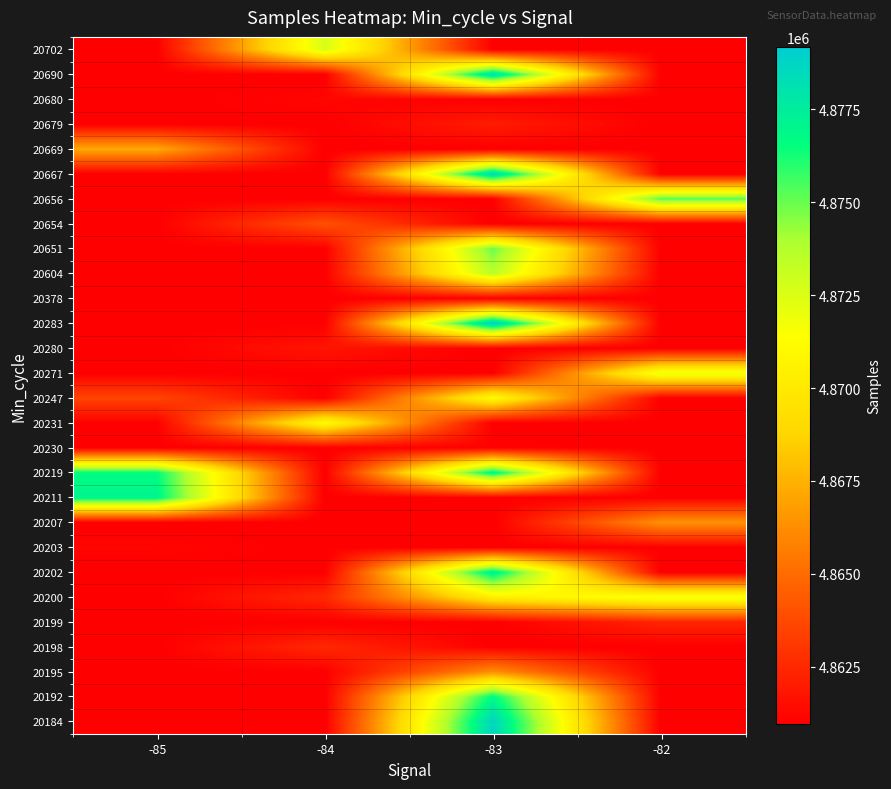

Which category has the lowest value across all series?

-85